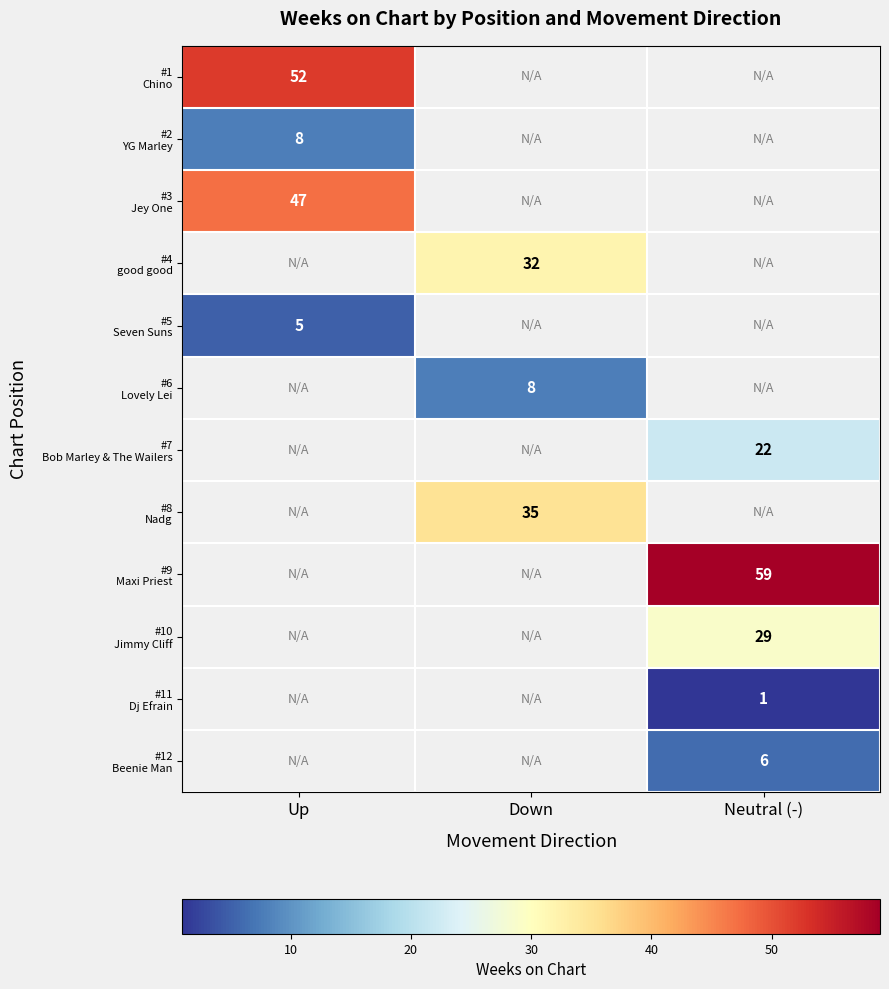

At how many categories does at least one series exceed 7?

3